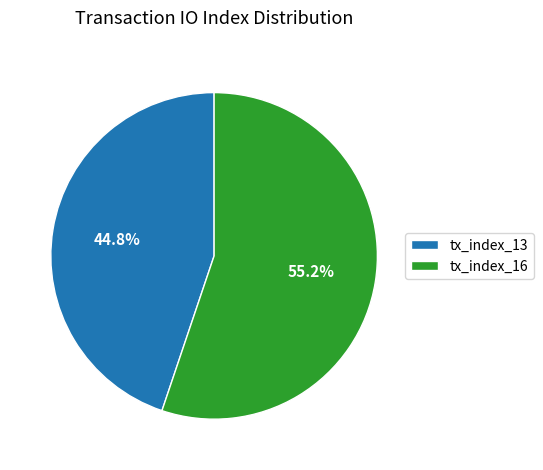

What is the ratio of the value at tx_index_16 to the value at tx_index_13?

1.2